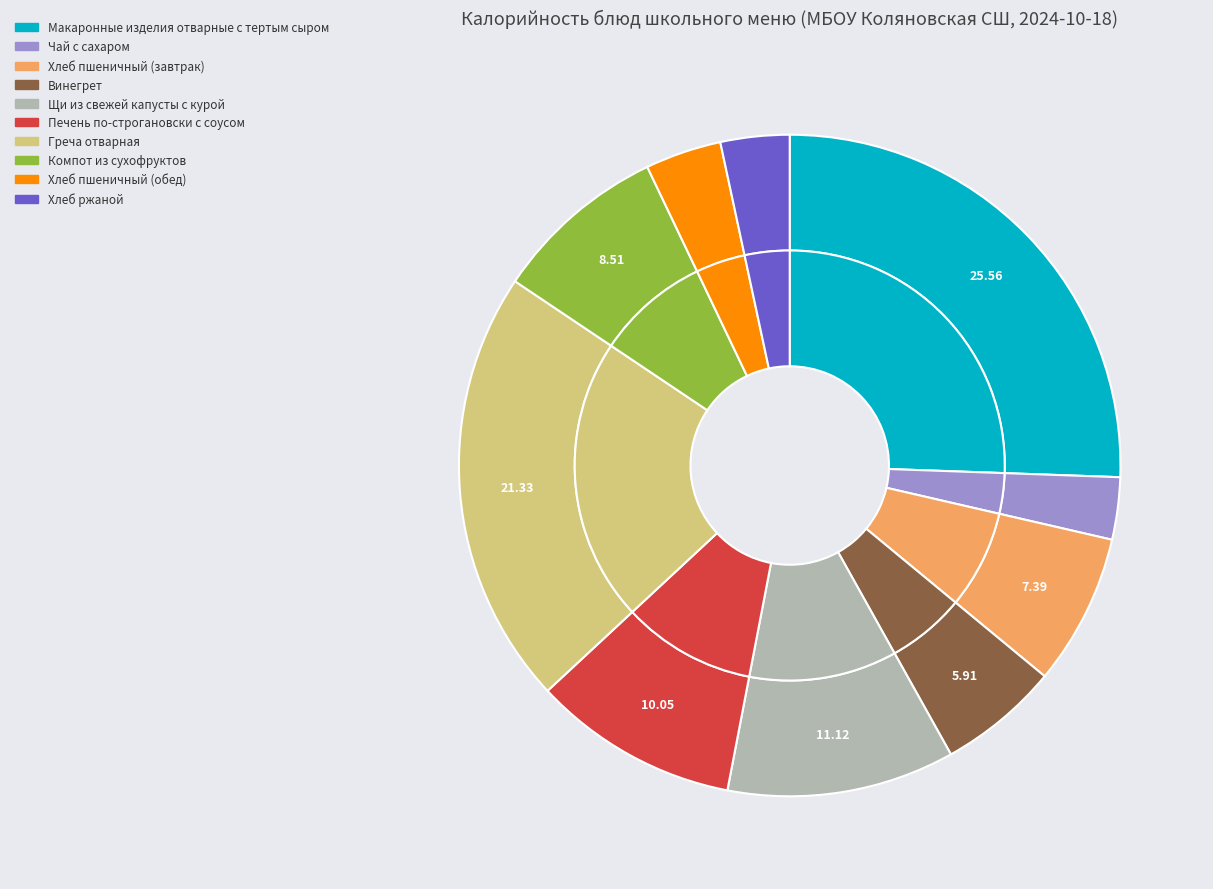

Which slice is the largest?

Макаронные изделия отварные с тертым сыром